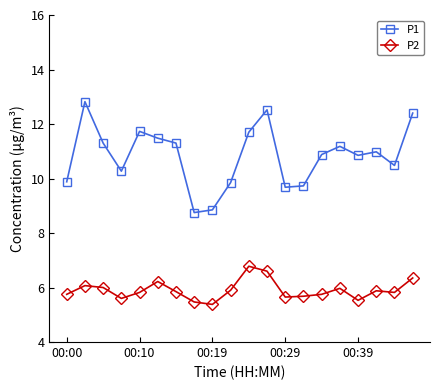

What is the value of the P1 point at the 16th from the left?

11.2